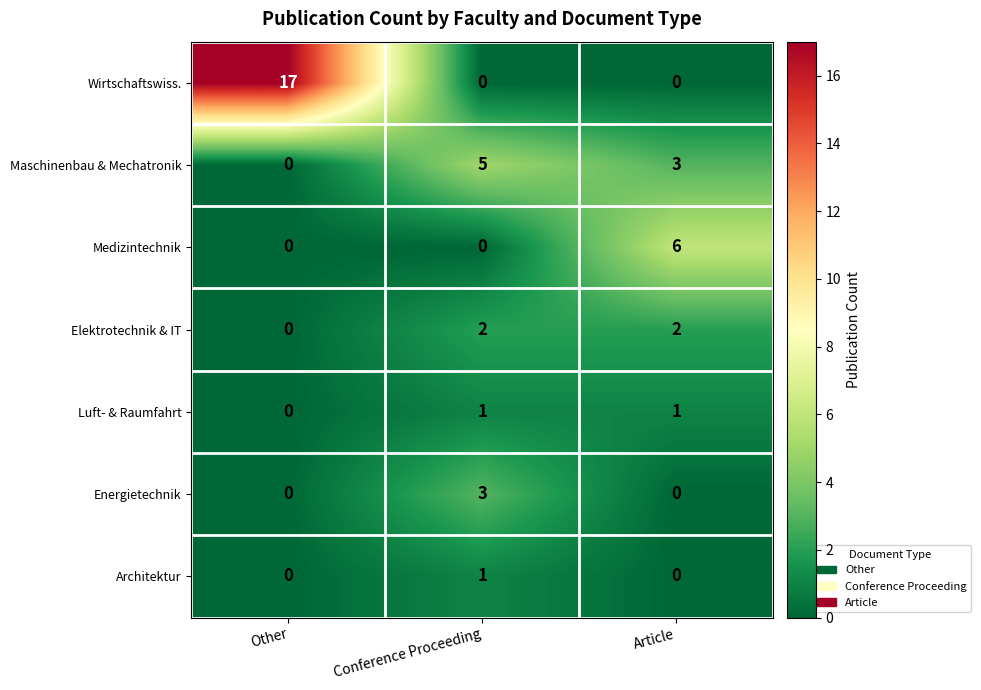

Is it true that Luft- & Raumfahrt equals 1 at Article?

True